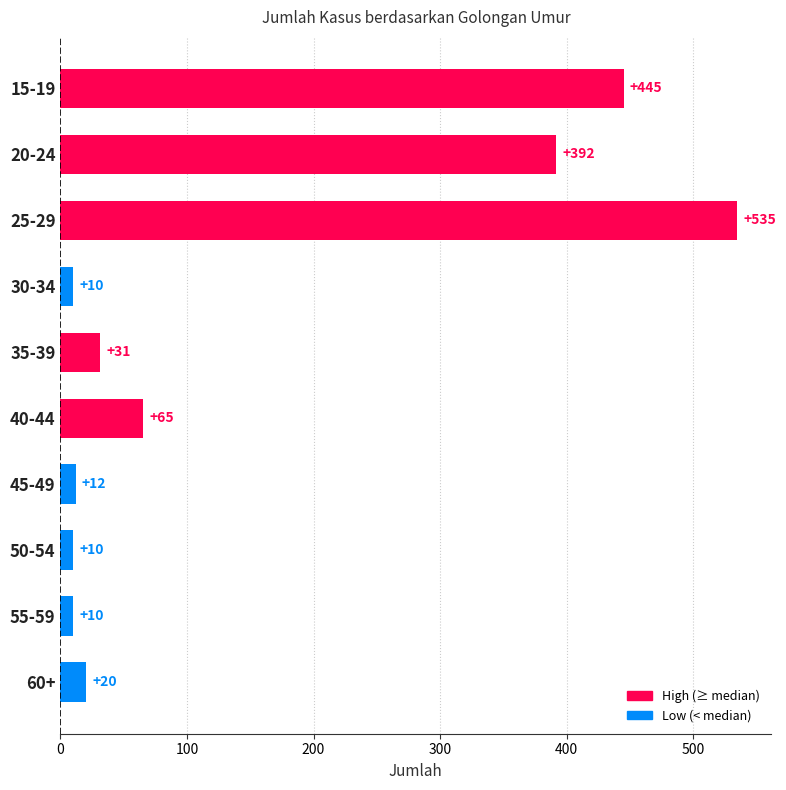

What is the label of the 8th bar from the top?

50-54